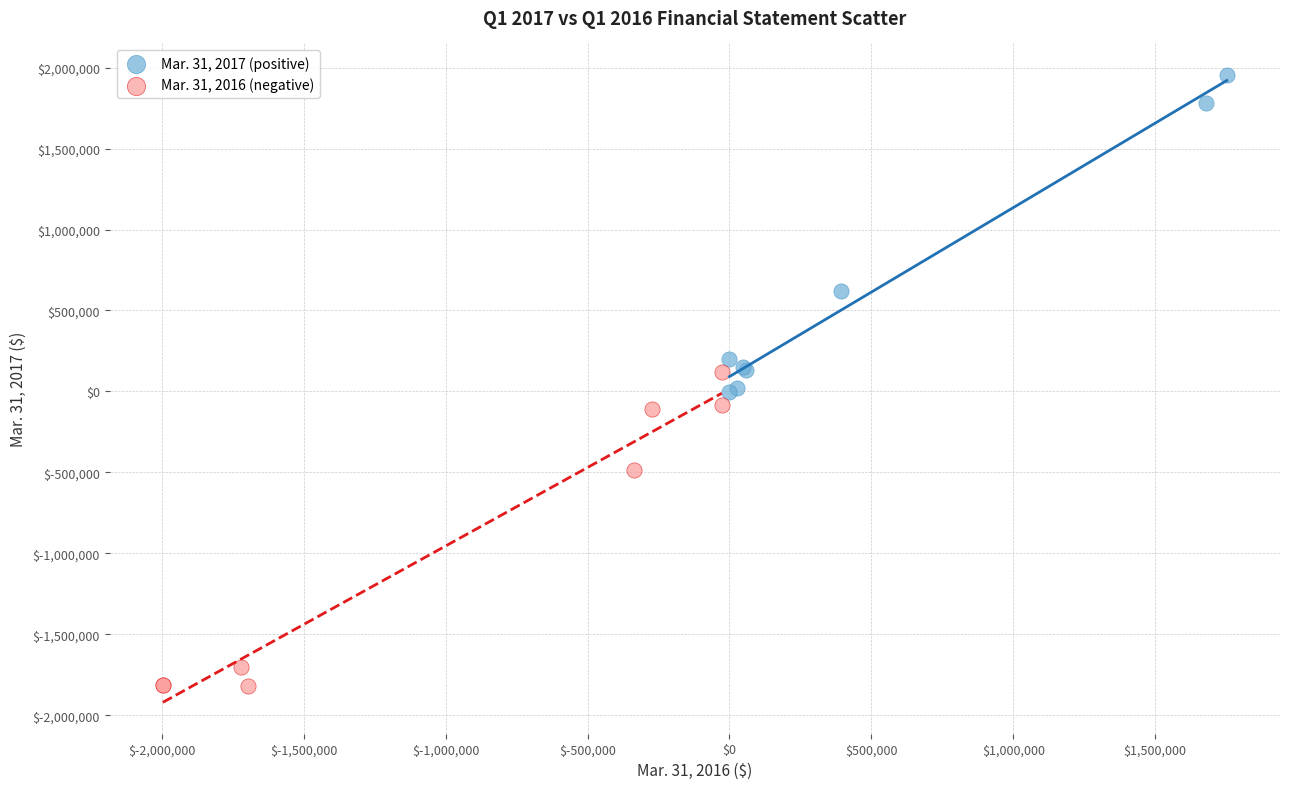

Which series contains the highest Y value?

Mar. 31, 2017 (positive)